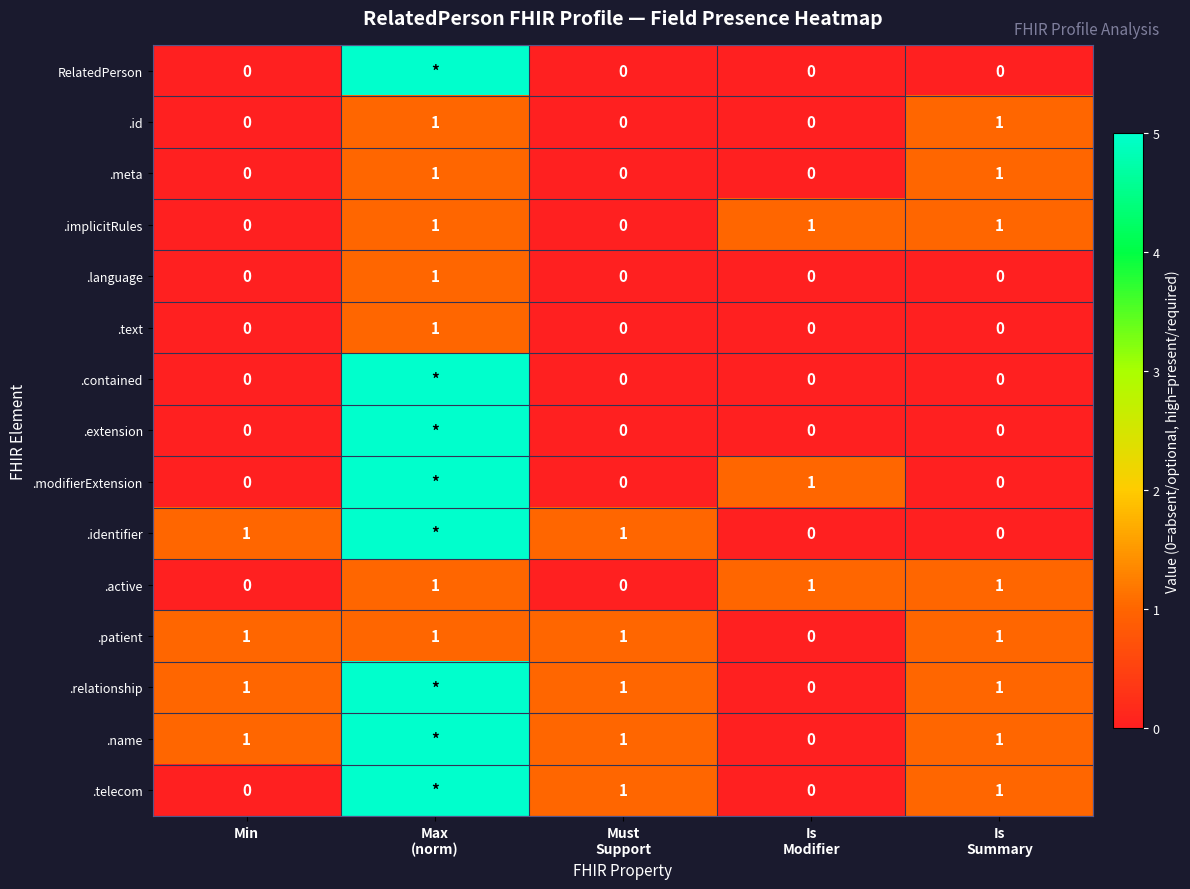

The value of .identifier at Min is 1. True or false?

True